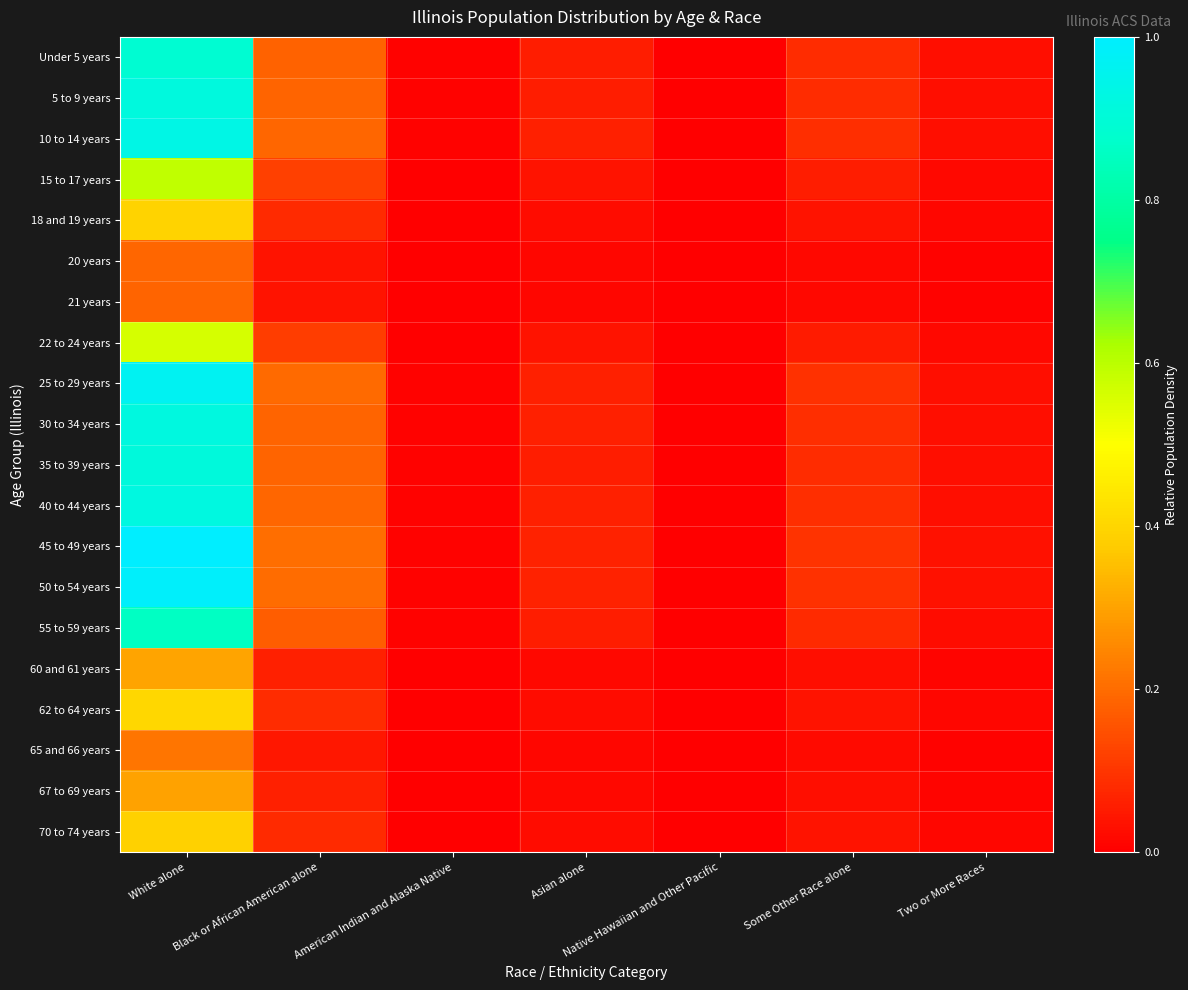

Which series has the largest total across all categories?

45 to 49 years